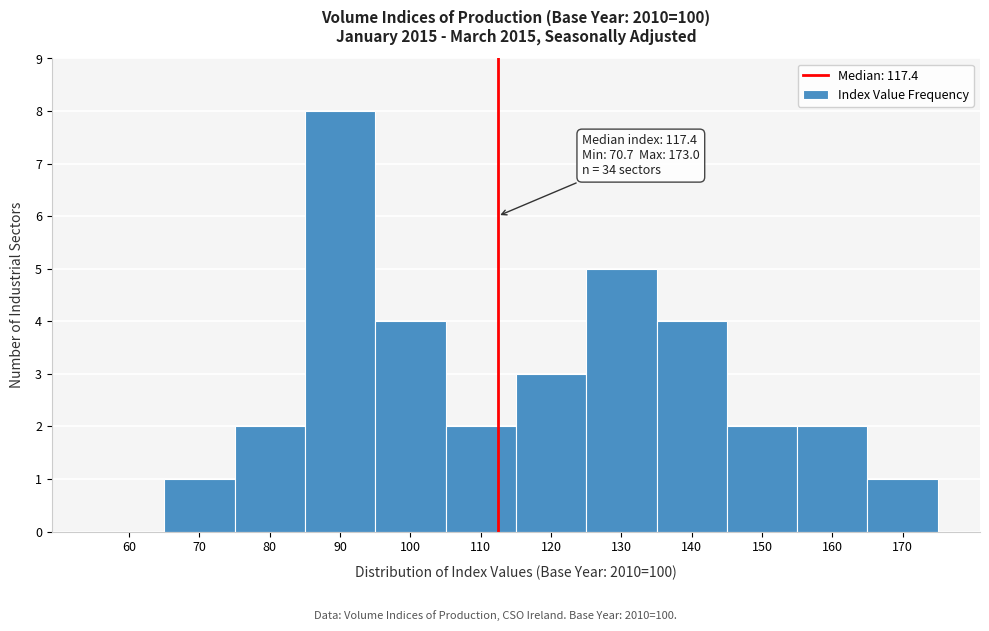

Reading left to right, extract all data points from this chart.

60=0	70=1	80=2	90=8	100=4	110=2	120=3	130=5	140=4	150=2	160=2	170=1